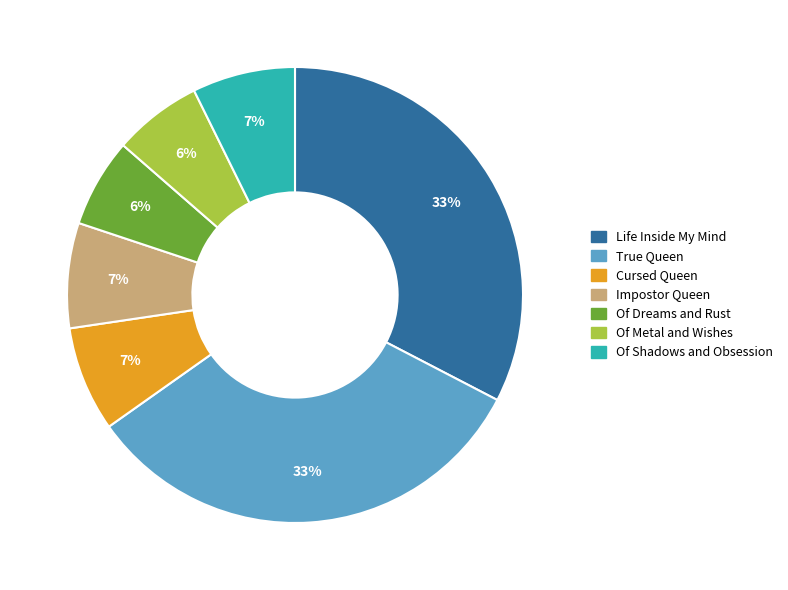

To the nearest percent, what is the average slice percentage?

14%